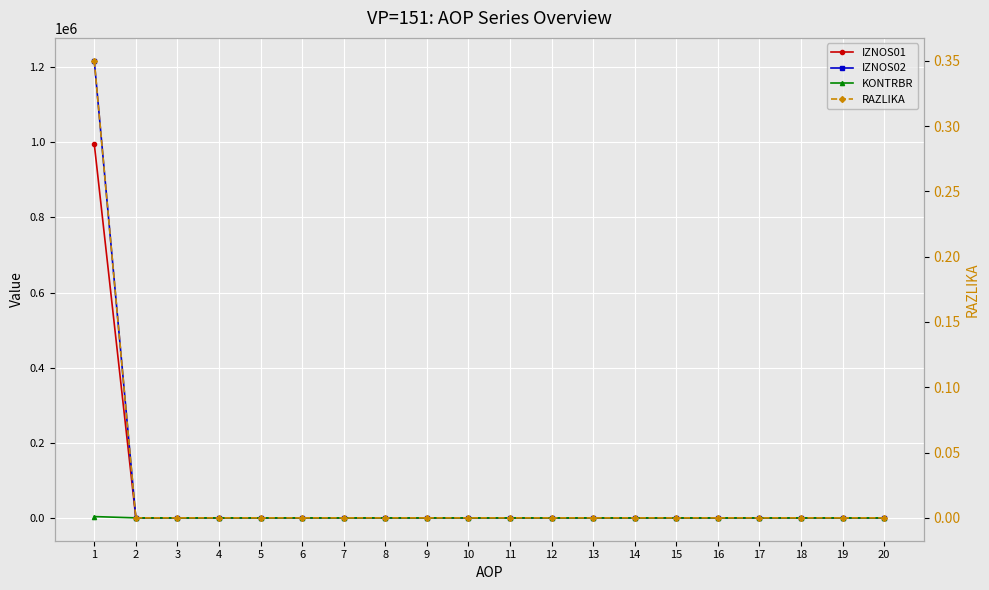

At which label does KONTRBR reach its minimum?

2